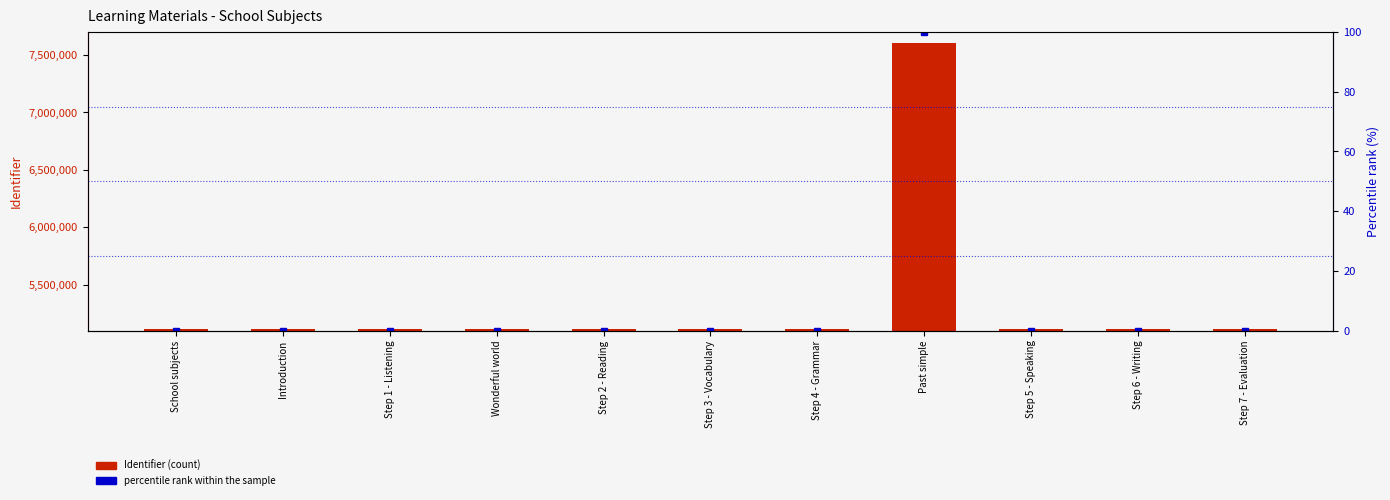

Is it true that percentile rank within the sample equals 0.0 at Step 1 - Listening?

True